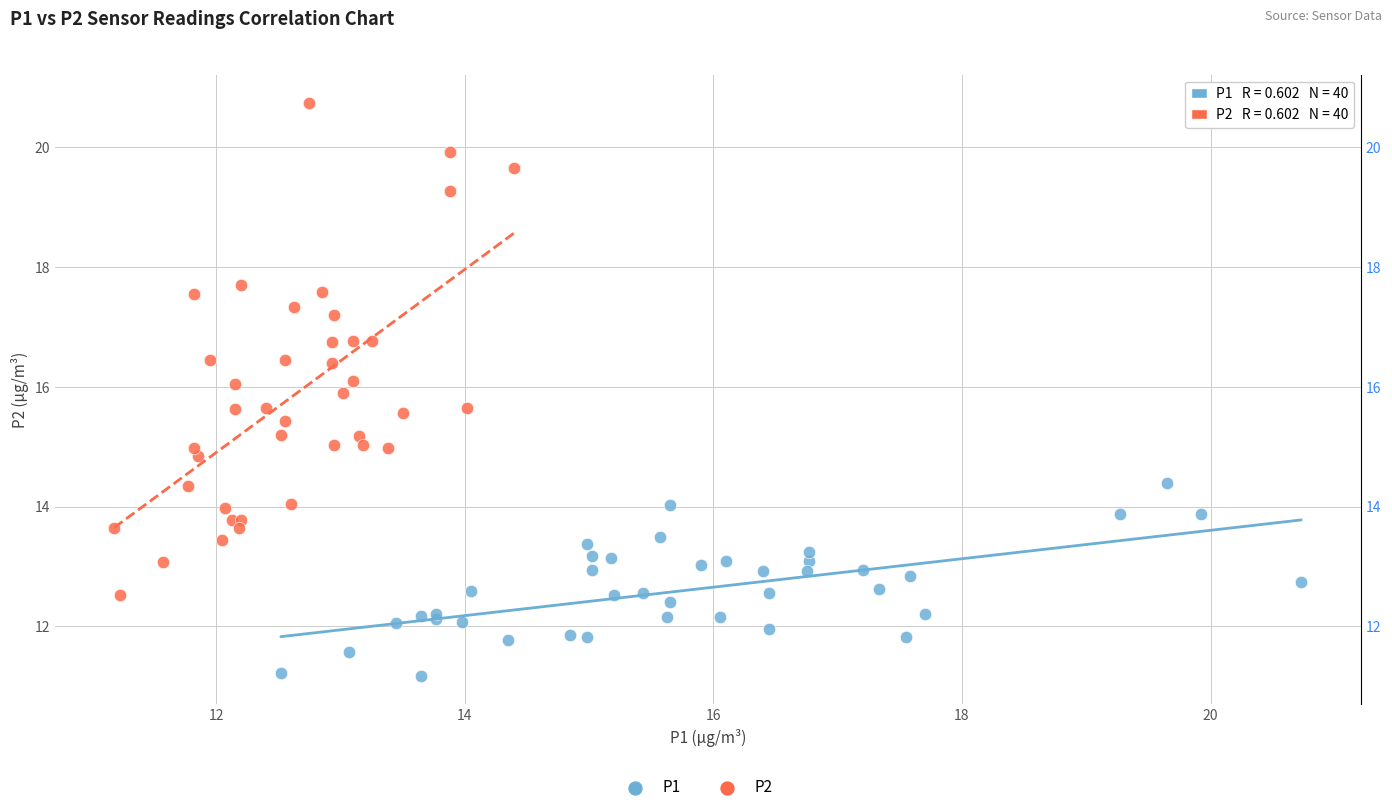

Which series has the largest Y range (max minus min)?

P2